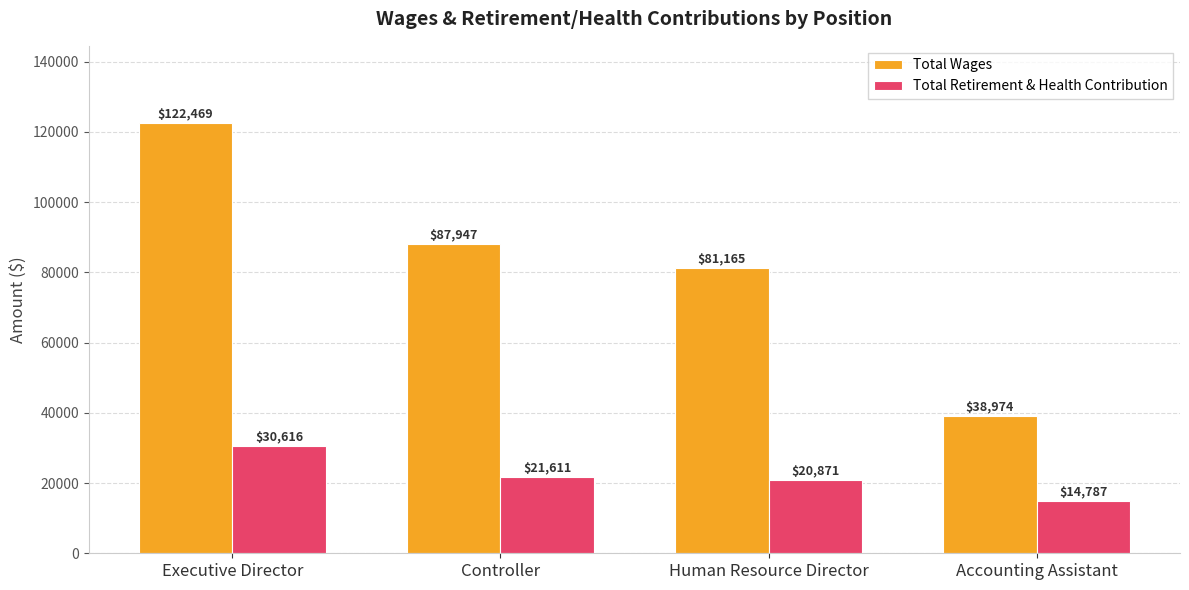

What is the approximate value of Total Wages at Executive Director, to the nearest 100?

122500